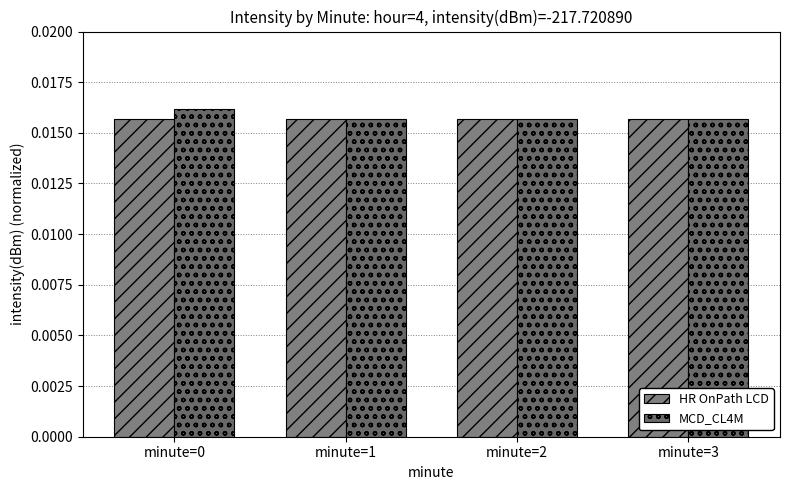

How many groups of bars are there?

4